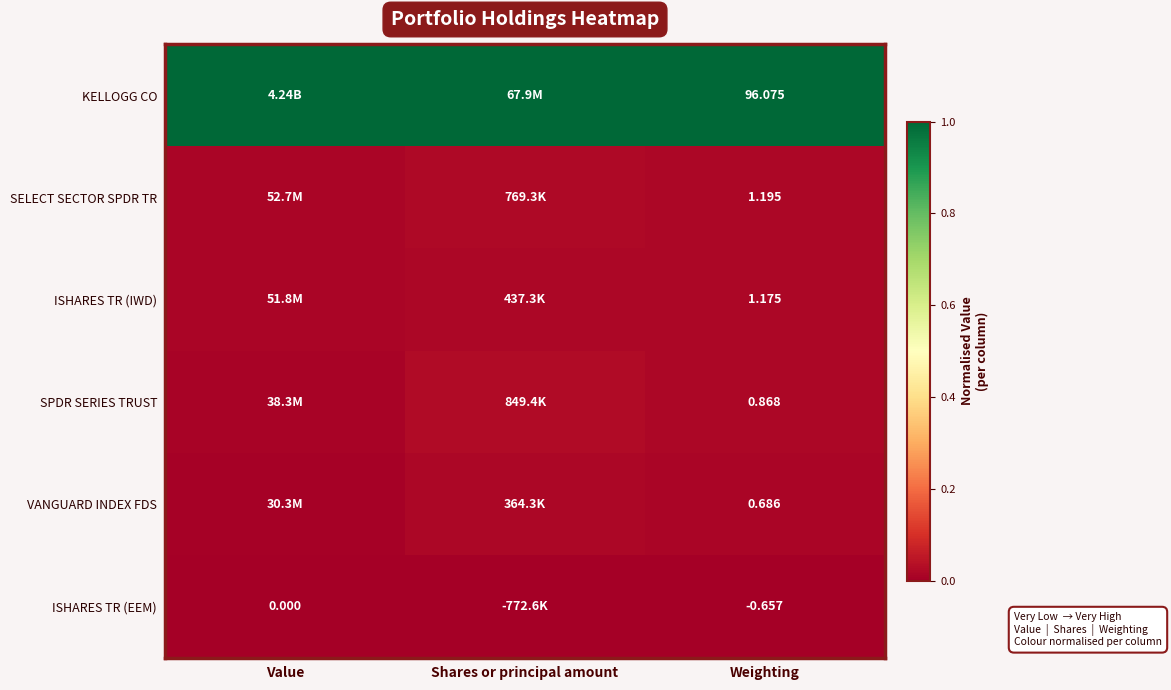

Rank the series at Weighting from lowest to highest value.

ISHARES TR (EEM), VANGUARD INDEX FDS, SPDR SERIES TRUST, ISHARES TR (IWD), SELECT SECTOR SPDR TR, KELLOGG CO